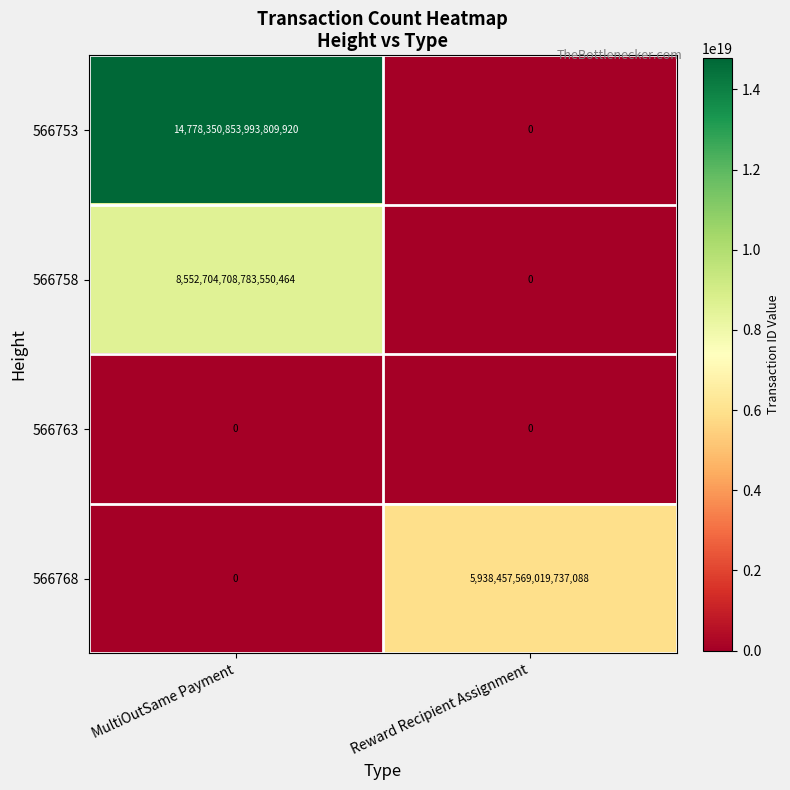

Which series changed the most between MultiOutSame Payment and Reward Recipient Assignment?

566753